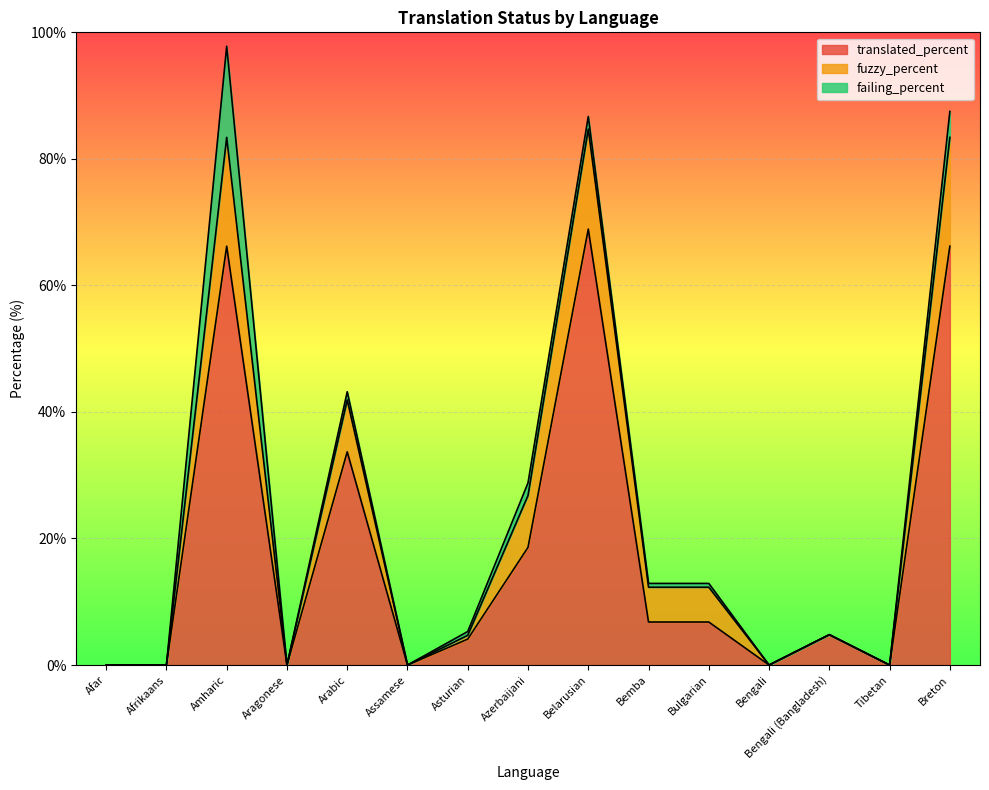

How many distinct data groups are displayed?

3